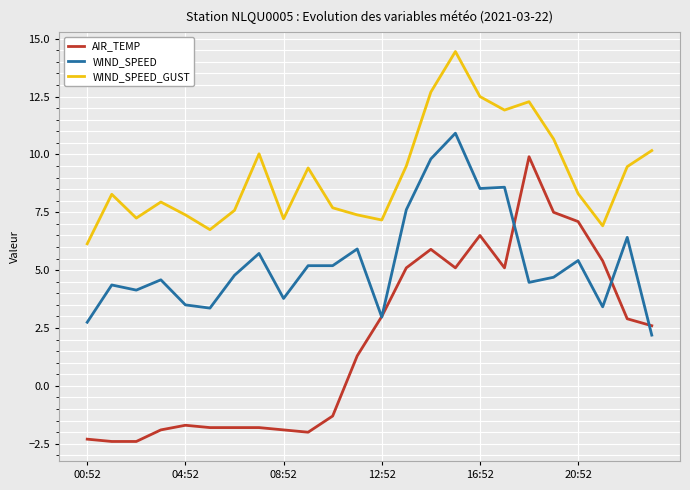

Which series has the largest total across all categories?

WIND_SPEED_GUST